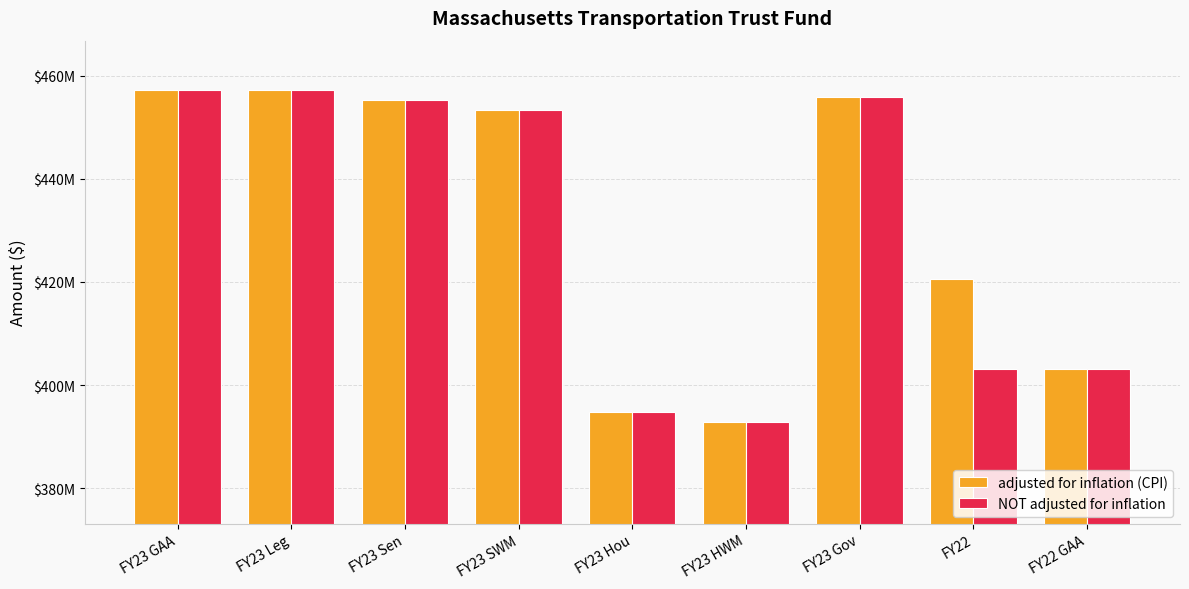

Does the chart contain stacked bars?

No